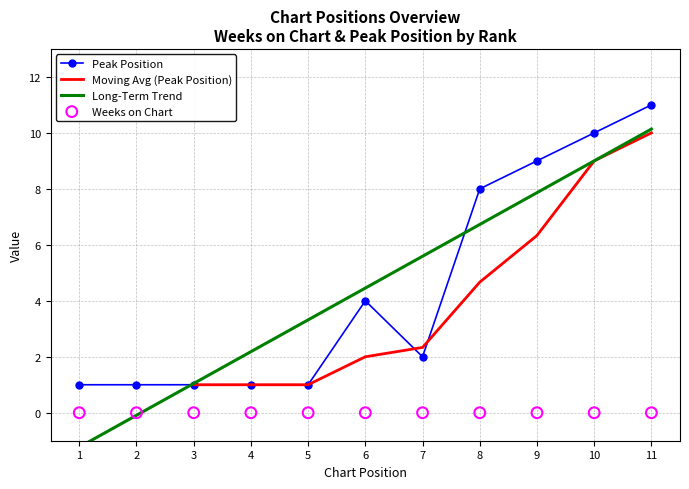

What is the ratio of the value at 1 to the value at 7?

0.5